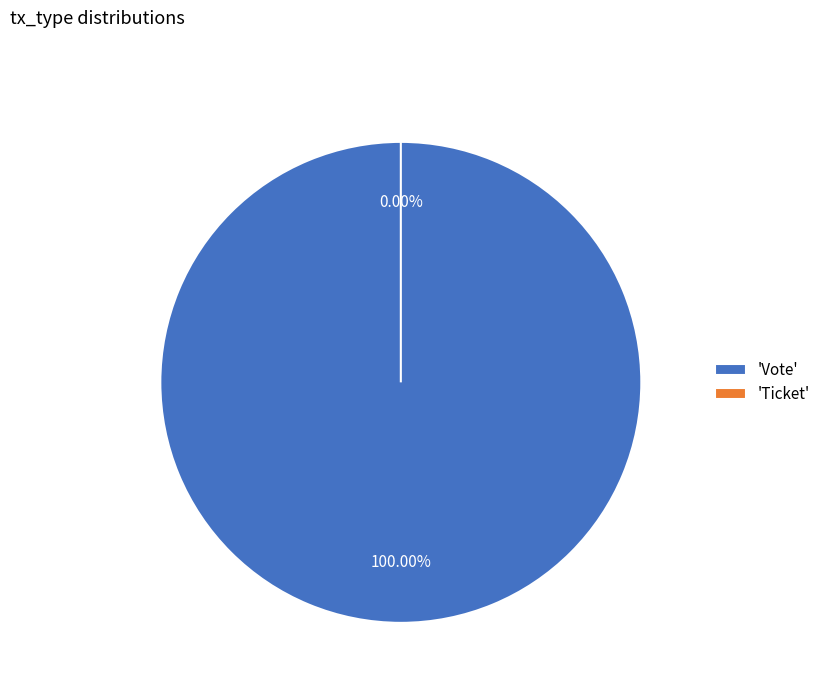

How many segments does this pie chart have?

2